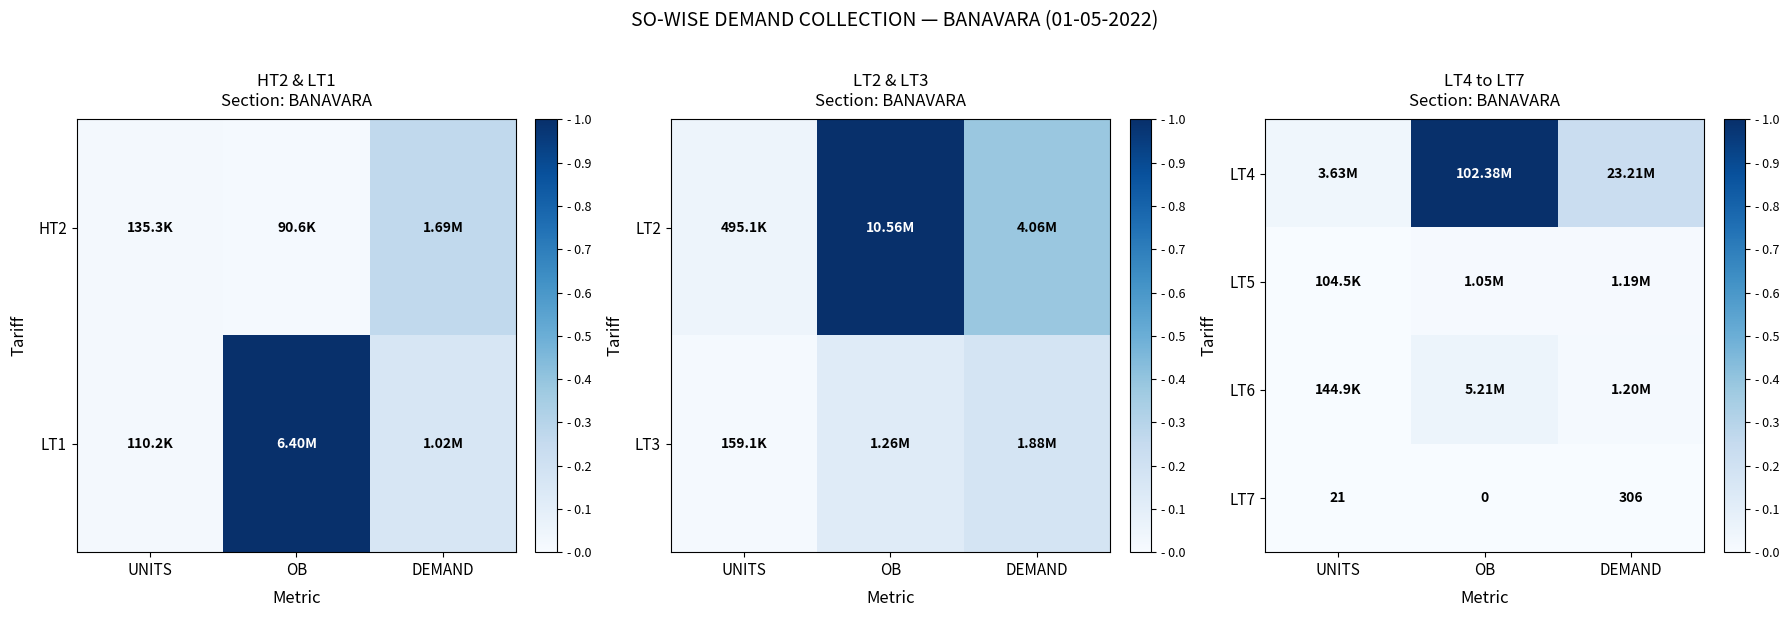

Rank the categories by LT7 value from lowest to highest.

OB, UNITS, DEMAND